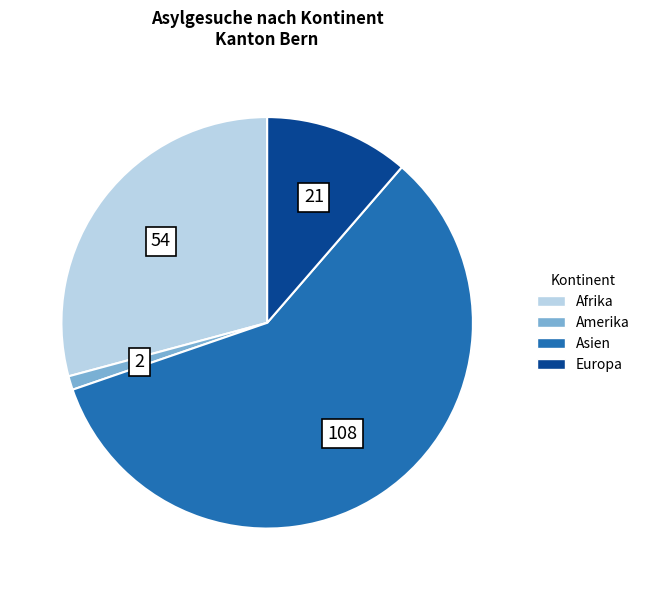

What is the ratio of the value at Europa to the value at Afrika?

0.4